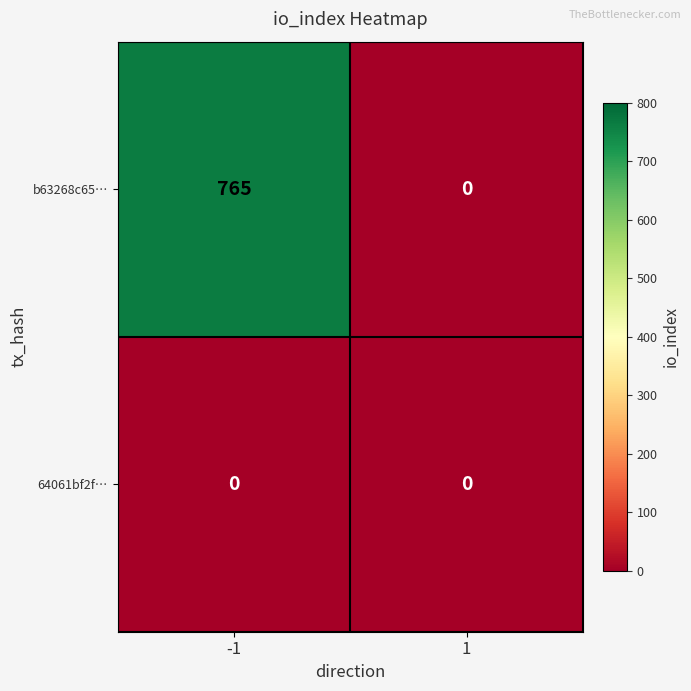

Read the b63268c65… value at -1, to the nearest 100.

800